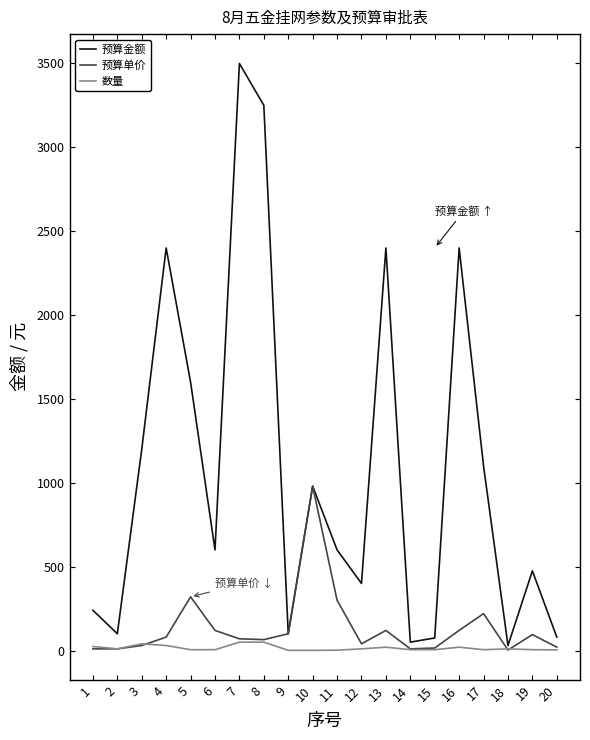

At which category is the sum across all series the highest?

7